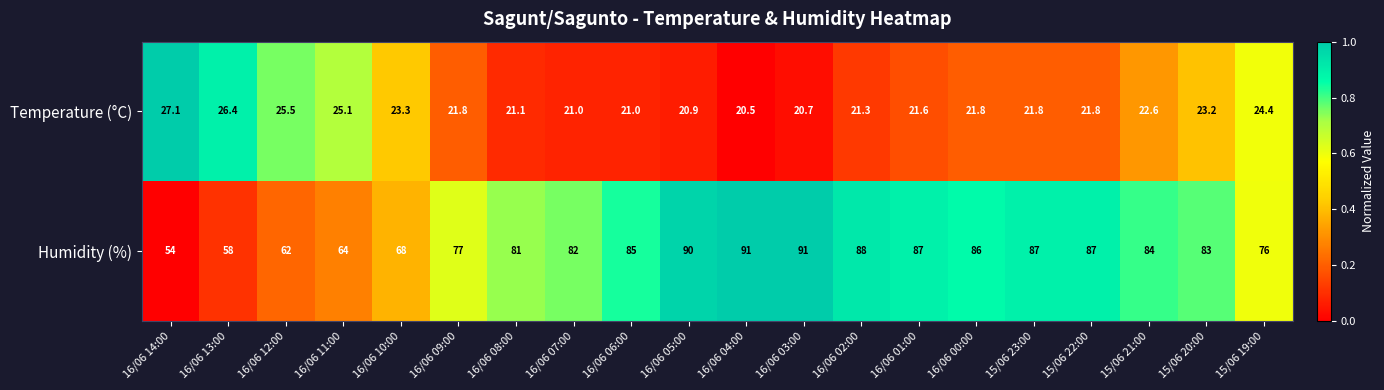

What is the spread (max minus min) of values at 15/06 23:00?

65.2